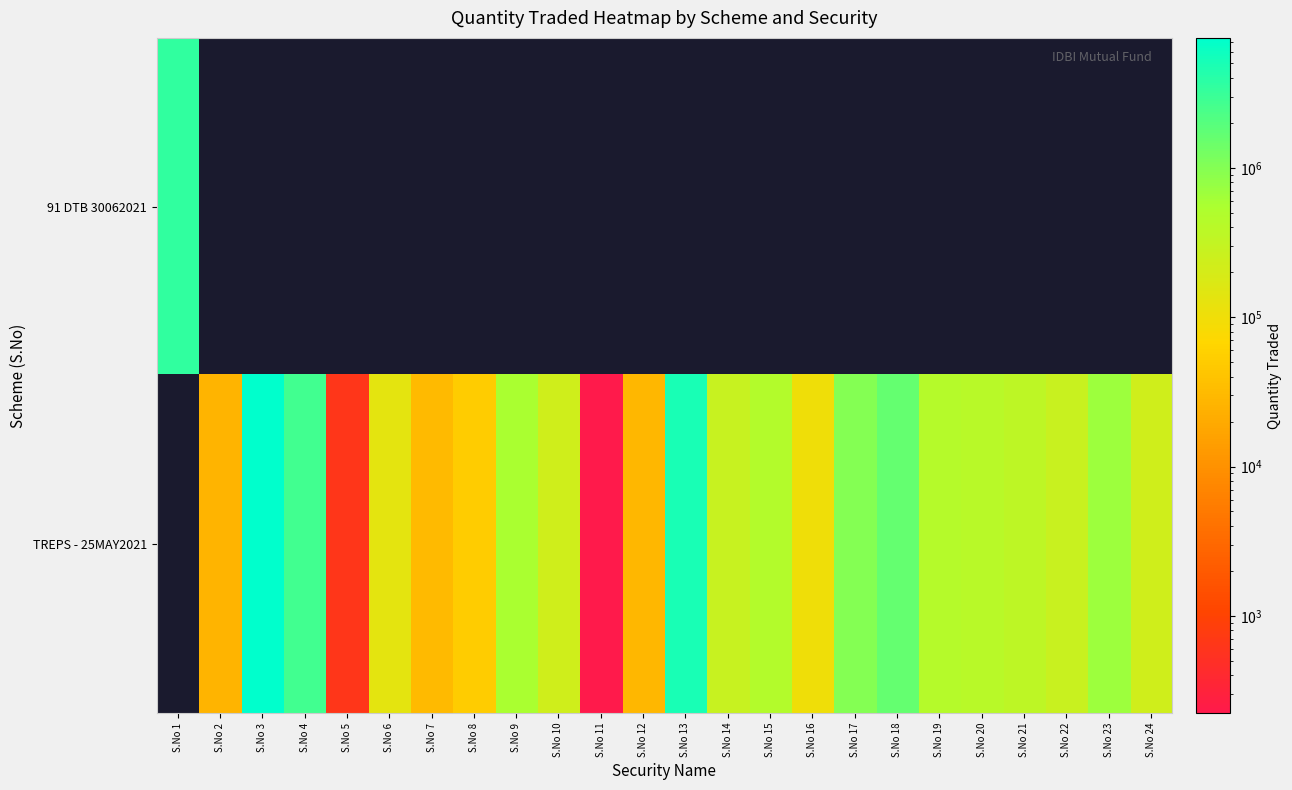

Reading left to right, what are all the values shown in this chart?

91 DTB 30062021: S.No 1=3500000.0	S.No 2=0.0	S.No 3=0.0	S.No 4=0.0	S.No 5=0.0	S.No 6=0.0	S.No 7=0.0	S.No 8=0.0	S.No 9=0.0	S.No 10=0.0	S.No 11=0.0	S.No 12=0.0	S.No 13=0.0	S.No 14=0.0	S.No 15=0.0	S.No 16=0.0	S.No 17=0.0	S.No 18=0.0	S.No 19=0.0	S.No 20=0.0	S.No 21=0.0	S.No 22=0.0	S.No 23=0.0	S.No 24=0.0
TREPS - 25MAY2021: S.No 1=0.0	S.No 2=26967.4	S.No 3=7406168.9	S.No 4=2695152.9	S.No 5=632.4	S.No 6=137327.5	S.No 7=31627.4	S.No 8=50862.3	S.No 9=556898.2	S.No 10=226563.3	S.No 11=223.5	S.No 12=28556.9	S.No 13=5107925.5	S.No 14=284853.4	S.No 15=454885.4	S.No 16=101554.0	S.No 17=969901.1	S.No 18=1591763.2	S.No 19=444119.8	S.No 20=401813.7	S.No 21=363003.0	S.No 22=266806.0	S.No 23=684231.2	S.No 24=228163.3